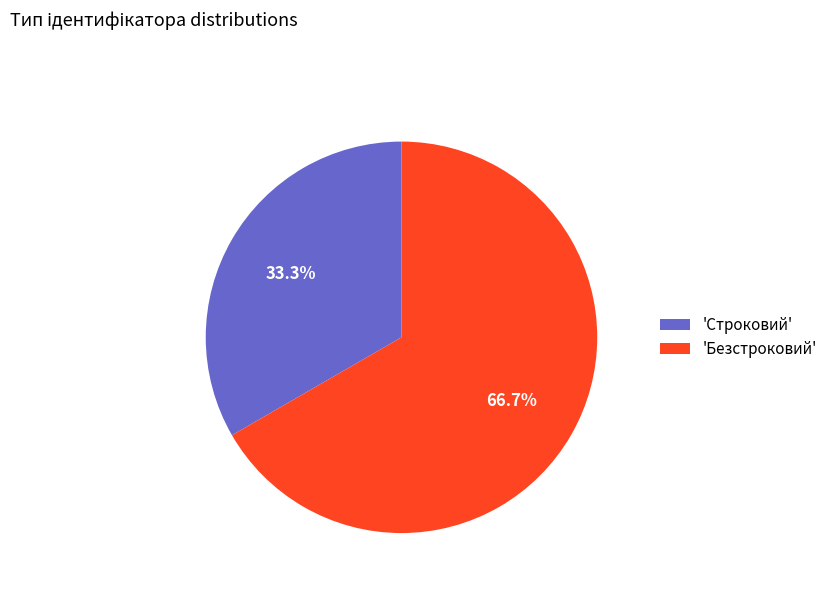

How much of the chart is everything except 'Безстроковий'?

33.3%